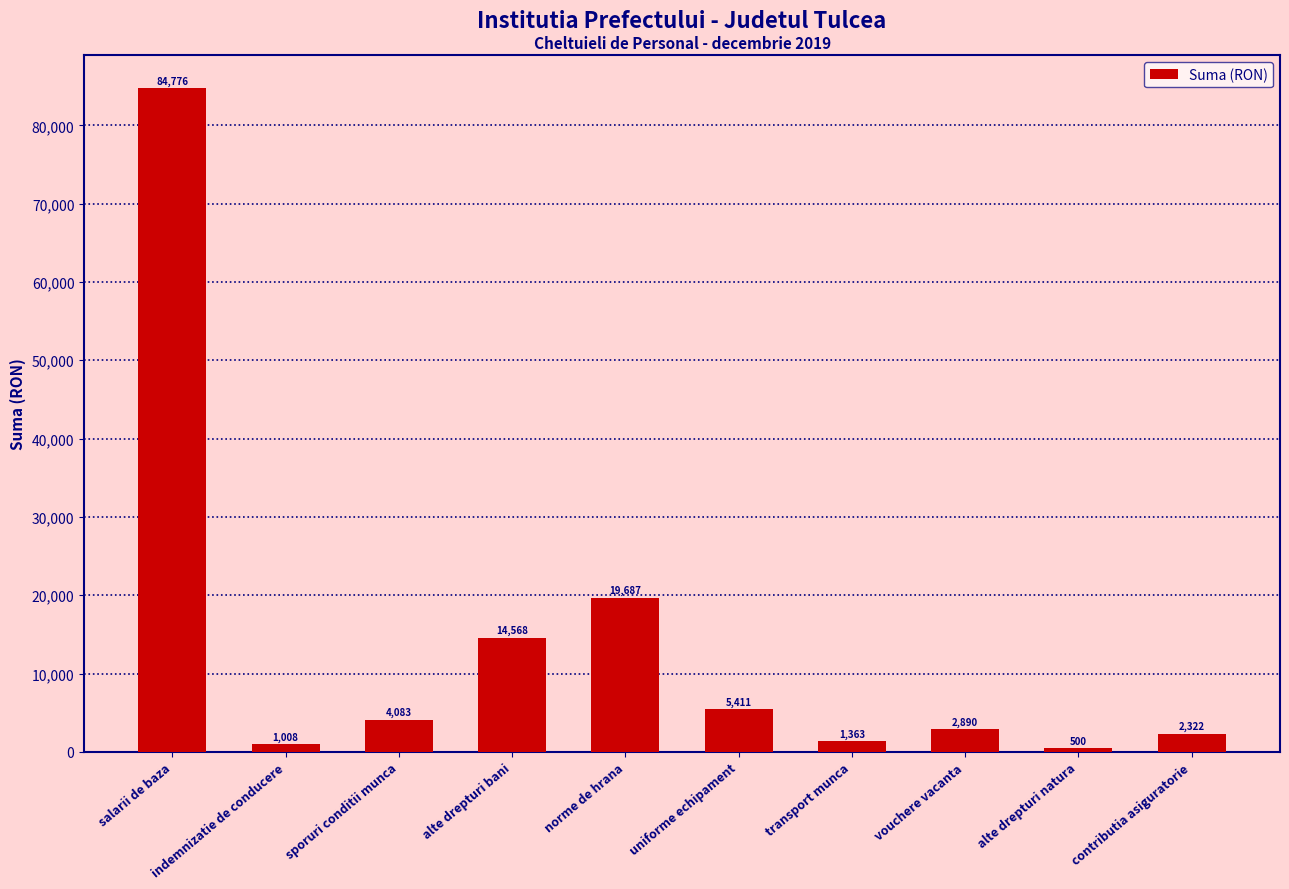

Approximately how many times larger is the value at salarii de baza compared to alte drepturi bani?

5.8